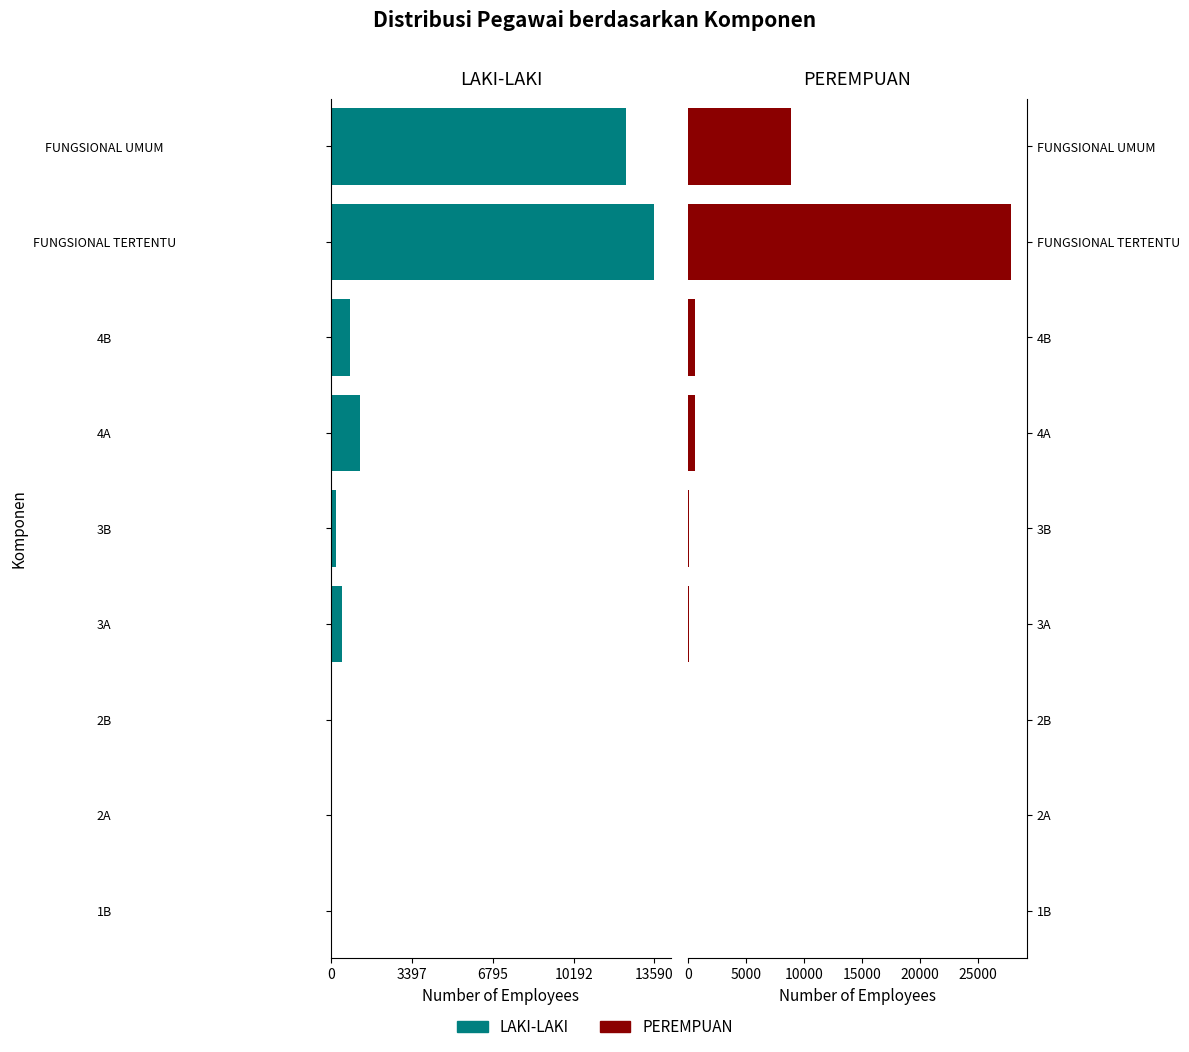

Which series has the largest total across all categories?

PEREMPUAN